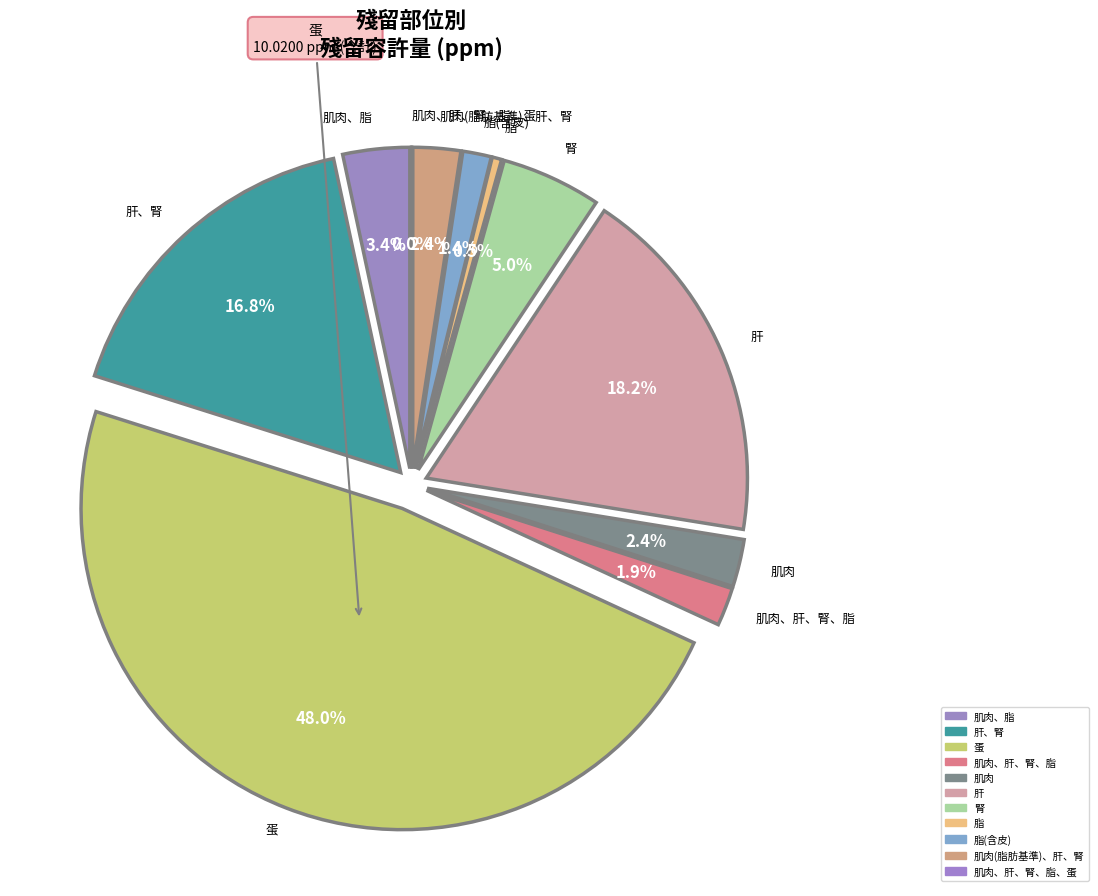

What percentage is the 肌肉、脂 slice, to the nearest percent?

3%